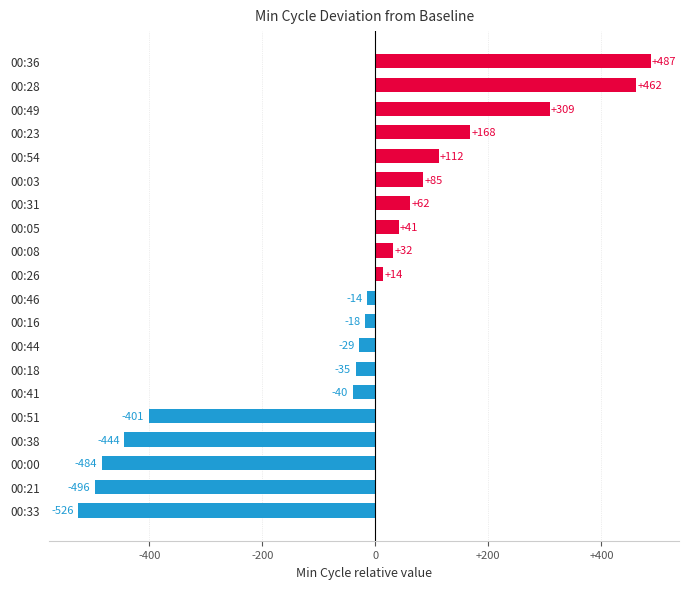

What is the smallest value displayed?

-526